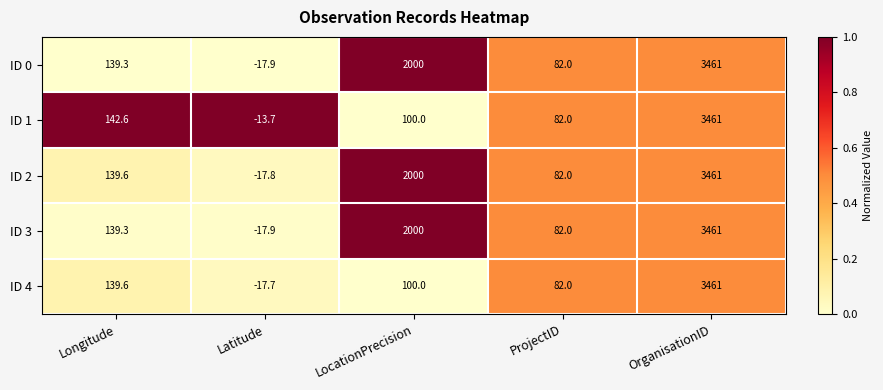

Where is ID 4 nearest to the value 1721?

Longitude